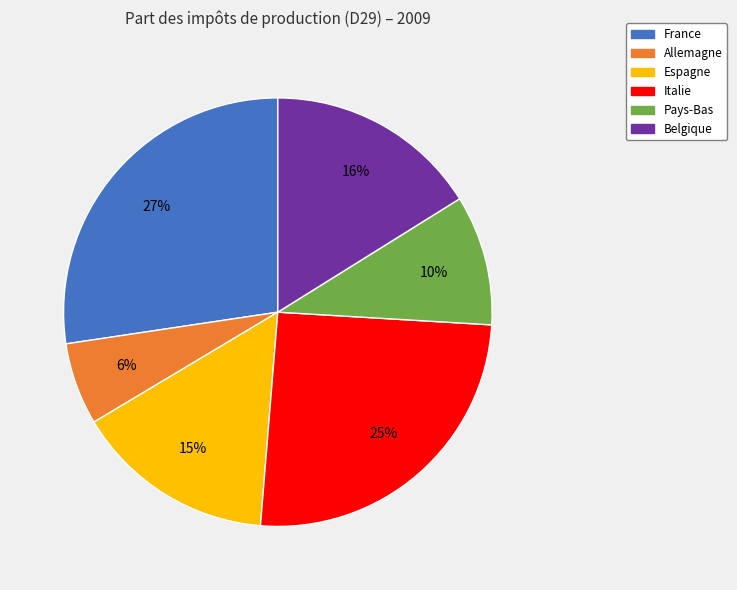

Does any single category account for the majority?

No